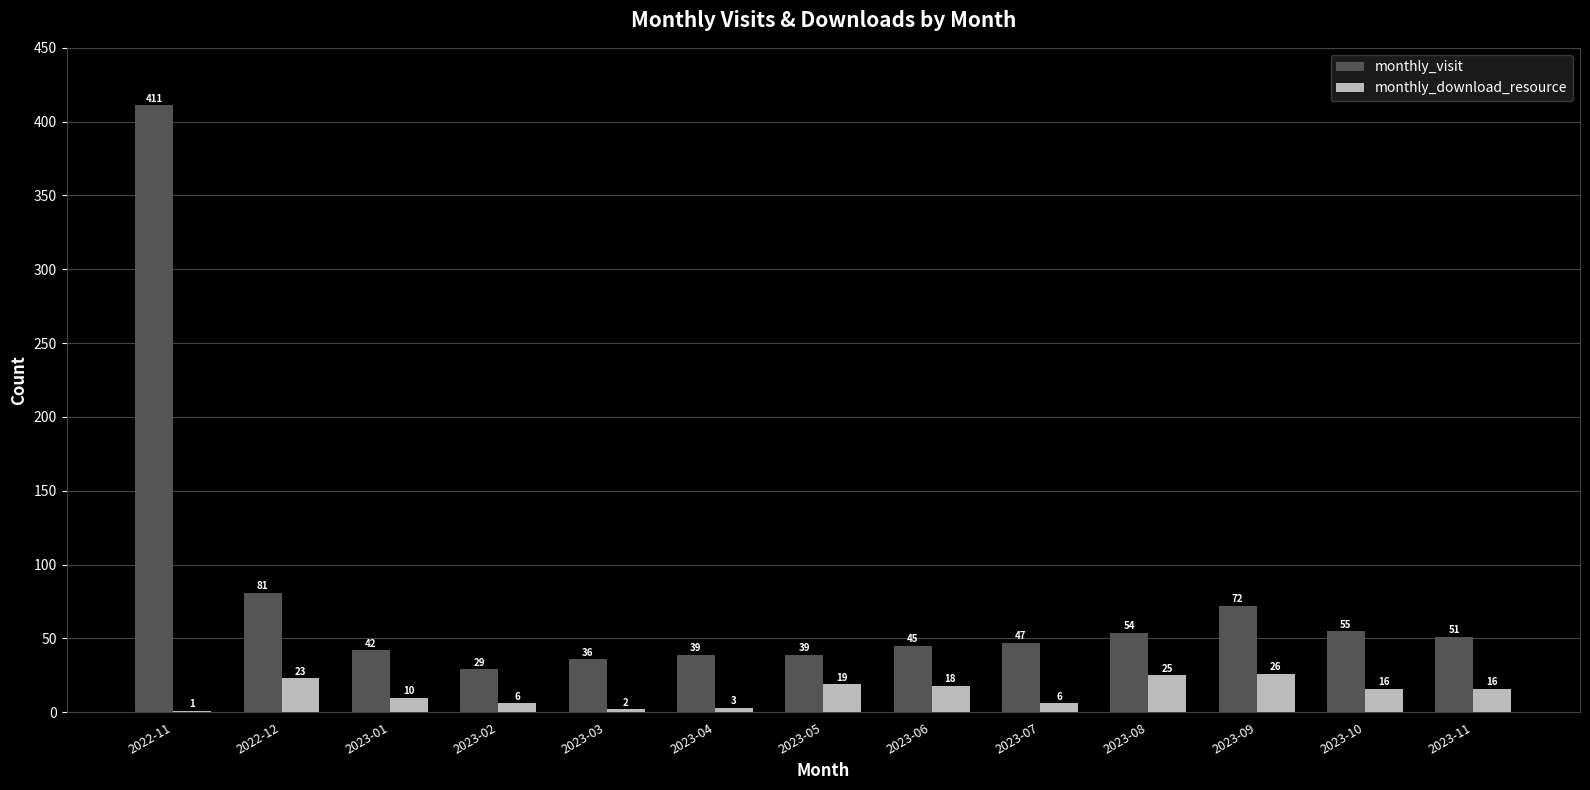

The monthly_visit series shows 12 at 2023-04. True or false?

False